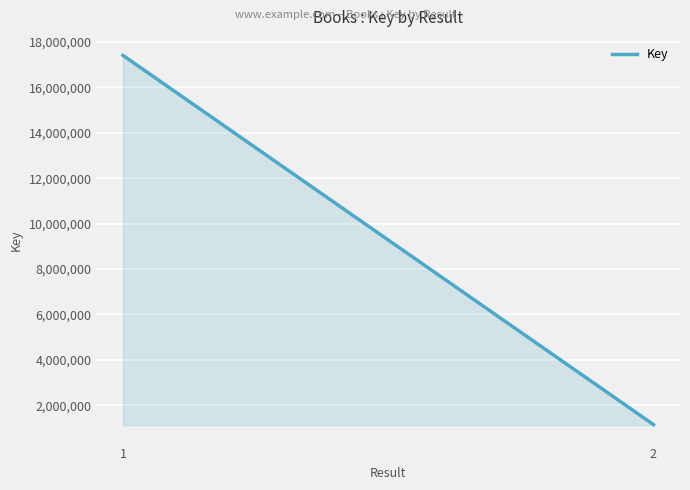

What is the difference between the values at 1 and 2?

16263867